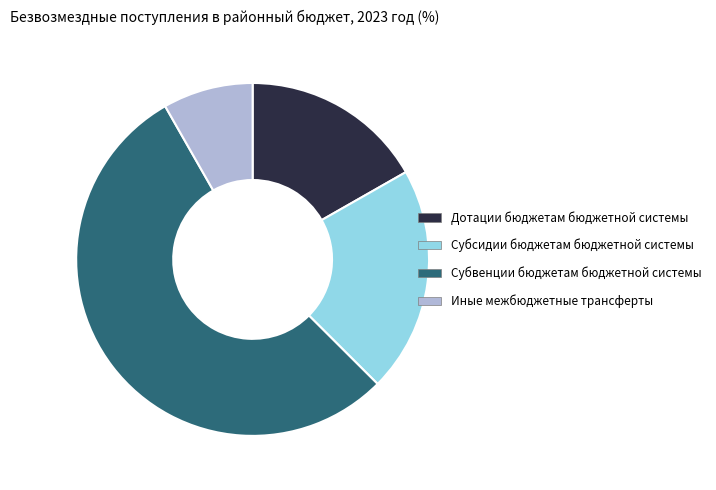

Does Субсидии бюджетам бюджетной системы account for over 50% of the chart?

No